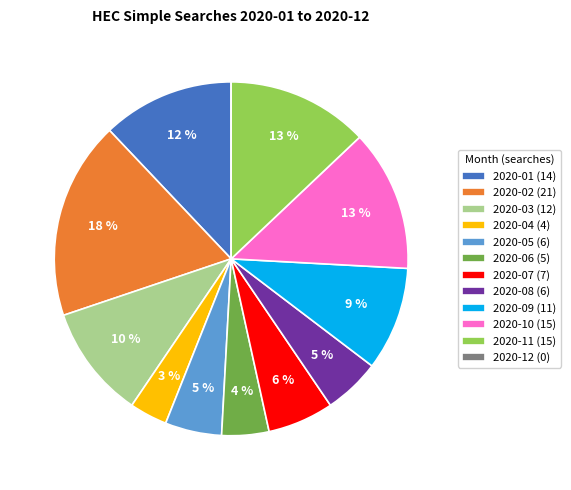

Is the sum of 2020-05 (6) and 2020-08 (6) greater than half?

No